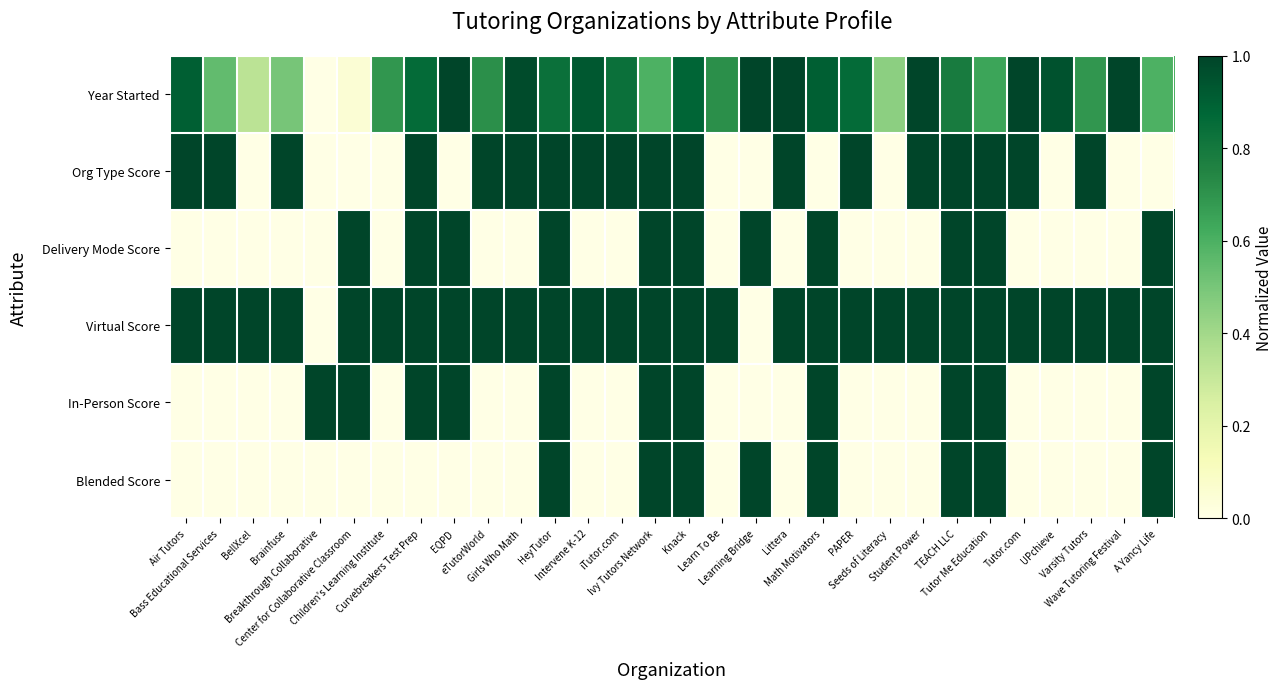

Reading right to left, list all the values displayed in this chart.

Year Started: A Yancy Life=0.6	Wave Tutoring Festival=1.0	Varsity Tutors=0.7	UPchieve=1.0	Tutor.com=1.0	Tutor Me Education=0.6	TEACH LLC=0.8	Student Power=1.0	Seeds of Literacy=0.5	PAPER=0.9	Math Motivators=0.9	Littera=1.0	Learning Bridge=1.0	Learn To Be=0.7	Knack=0.9	Ivy Tutors Network=0.6	iTutor.com=0.8	Intervene K-12=0.9	HeyTutor=0.8	Girls Who Math=1.0	eTutorWorld=0.7	EQPD=1.0	Curvebreakers Test Prep=0.9	Children's Learning Institute=0.7	Center for Collaborative Classroom=0.0	Breakthrough Collaborative=0.0	Brainfuse=0.5	BellXcel=0.3	Bass Educational Services=0.5	Air Tutors=0.9
Org Type Score: A Yancy Life=0.0	Wave Tutoring Festival=0.0	Varsity Tutors=1.0	UPchieve=0.0	Tutor.com=1.0	Tutor Me Education=1.0	TEACH LLC=1.0	Student Power=1.0	Seeds of Literacy=0.0	PAPER=1.0	Math Motivators=0.0	Littera=1.0	Learning Bridge=0.0	Learn To Be=0.0	Knack=1.0	Ivy Tutors Network=1.0	iTutor.com=1.0	Intervene K-12=1.0	HeyTutor=1.0	Girls Who Math=1.0	eTutorWorld=1.0	EQPD=0.0	Curvebreakers Test Prep=1.0	Children's Learning Institute=0.0	Center for Collaborative Classroom=0.0	Breakthrough Collaborative=0.0	Brainfuse=1.0	BellXcel=0.0	Bass Educational Services=1.0	Air Tutors=1.0
Delivery Mode Score: A Yancy Life=1.0	Wave Tutoring Festival=0.0	Varsity Tutors=0.0	UPchieve=0.0	Tutor.com=0.0	Tutor Me Education=1.0	TEACH LLC=1.0	Student Power=0.0	Seeds of Literacy=0.0	PAPER=0.0	Math Motivators=1.0	Littera=0.0	Learning Bridge=1.0	Learn To Be=0.0	Knack=1.0	Ivy Tutors Network=1.0	iTutor.com=0.0	Intervene K-12=0.0	HeyTutor=1.0	Girls Who Math=0.0	eTutorWorld=0.0	EQPD=1.0	Curvebreakers Test Prep=1.0	Children's Learning Institute=0.0	Center for Collaborative Classroom=1.0	Breakthrough Collaborative=0.0	Brainfuse=0.0	BellXcel=0.0	Bass Educational Services=0.0	Air Tutors=0.0
Virtual Score: A Yancy Life=1.0	Wave Tutoring Festival=1.0	Varsity Tutors=1.0	UPchieve=1.0	Tutor.com=1.0	Tutor Me Education=1.0	TEACH LLC=1.0	Student Power=1.0	Seeds of Literacy=1.0	PAPER=1.0	Math Motivators=1.0	Littera=1.0	Learning Bridge=0.0	Learn To Be=1.0	Knack=1.0	Ivy Tutors Network=1.0	iTutor.com=1.0	Intervene K-12=1.0	HeyTutor=1.0	Girls Who Math=1.0	eTutorWorld=1.0	EQPD=1.0	Curvebreakers Test Prep=1.0	Children's Learning Institute=1.0	Center for Collaborative Classroom=1.0	Breakthrough Collaborative=0.0	Brainfuse=1.0	BellXcel=1.0	Bass Educational Services=1.0	Air Tutors=1.0
In-Person Score: A Yancy Life=1.0	Wave Tutoring Festival=0.0	Varsity Tutors=0.0	UPchieve=0.0	Tutor.com=0.0	Tutor Me Education=1.0	TEACH LLC=1.0	Student Power=0.0	Seeds of Literacy=0.0	PAPER=0.0	Math Motivators=1.0	Littera=0.0	Learning Bridge=0.0	Learn To Be=0.0	Knack=1.0	Ivy Tutors Network=1.0	iTutor.com=0.0	Intervene K-12=0.0	HeyTutor=1.0	Girls Who Math=0.0	eTutorWorld=0.0	EQPD=1.0	Curvebreakers Test Prep=1.0	Children's Learning Institute=0.0	Center for Collaborative Classroom=1.0	Breakthrough Collaborative=1.0	Brainfuse=0.0	BellXcel=0.0	Bass Educational Services=0.0	Air Tutors=0.0
Blended Score: A Yancy Life=1.0	Wave Tutoring Festival=0.0	Varsity Tutors=0.0	UPchieve=0.0	Tutor.com=0.0	Tutor Me Education=1.0	TEACH LLC=1.0	Student Power=0.0	Seeds of Literacy=0.0	PAPER=0.0	Math Motivators=1.0	Littera=0.0	Learning Bridge=1.0	Learn To Be=0.0	Knack=1.0	Ivy Tutors Network=1.0	iTutor.com=0.0	Intervene K-12=0.0	HeyTutor=1.0	Girls Who Math=0.0	eTutorWorld=0.0	EQPD=0.0	Curvebreakers Test Prep=0.0	Children's Learning Institute=0.0	Center for Collaborative Classroom=0.0	Breakthrough Collaborative=0.0	Brainfuse=0.0	BellXcel=0.0	Bass Educational Services=0.0	Air Tutors=0.0